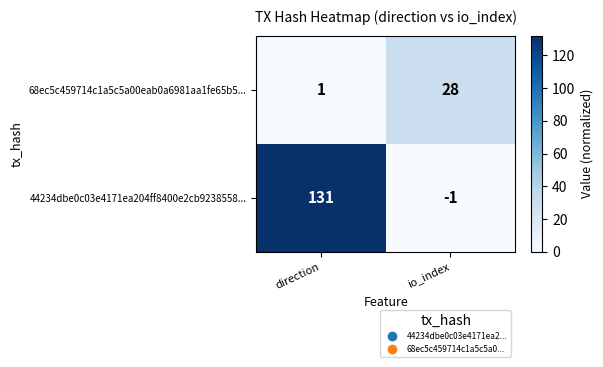

What is the average value of the 44234dbe0c03e4171ea204ff8400e2cb9238558... series?

65